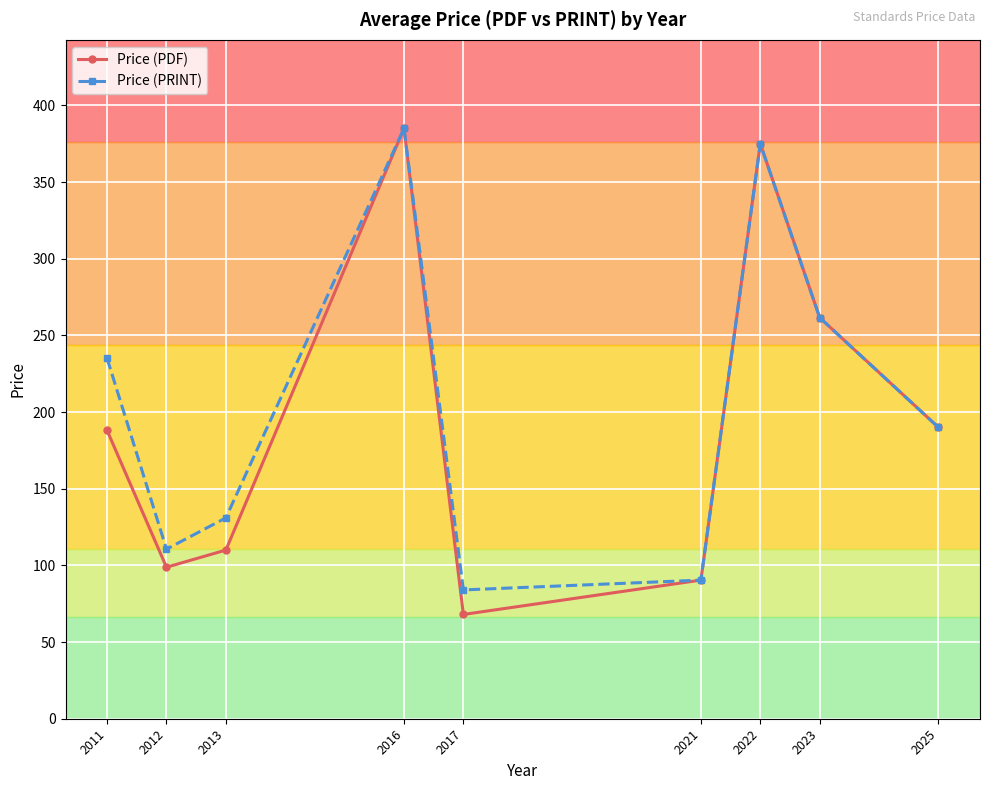

At which label is Price (PDF) closest to 226?

2023